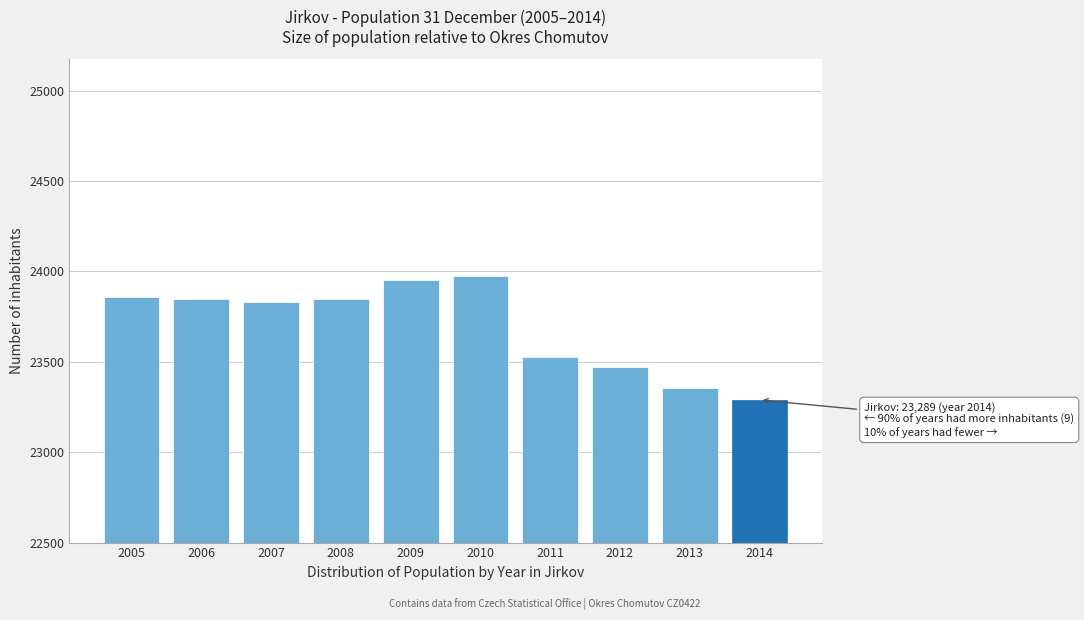

Reading left to right, extract all data points from this chart.

2005=23860	2006=23848	2007=23833	2008=23848	2009=23951	2010=23974	2011=23526	2012=23469	2013=23355	2014=23289